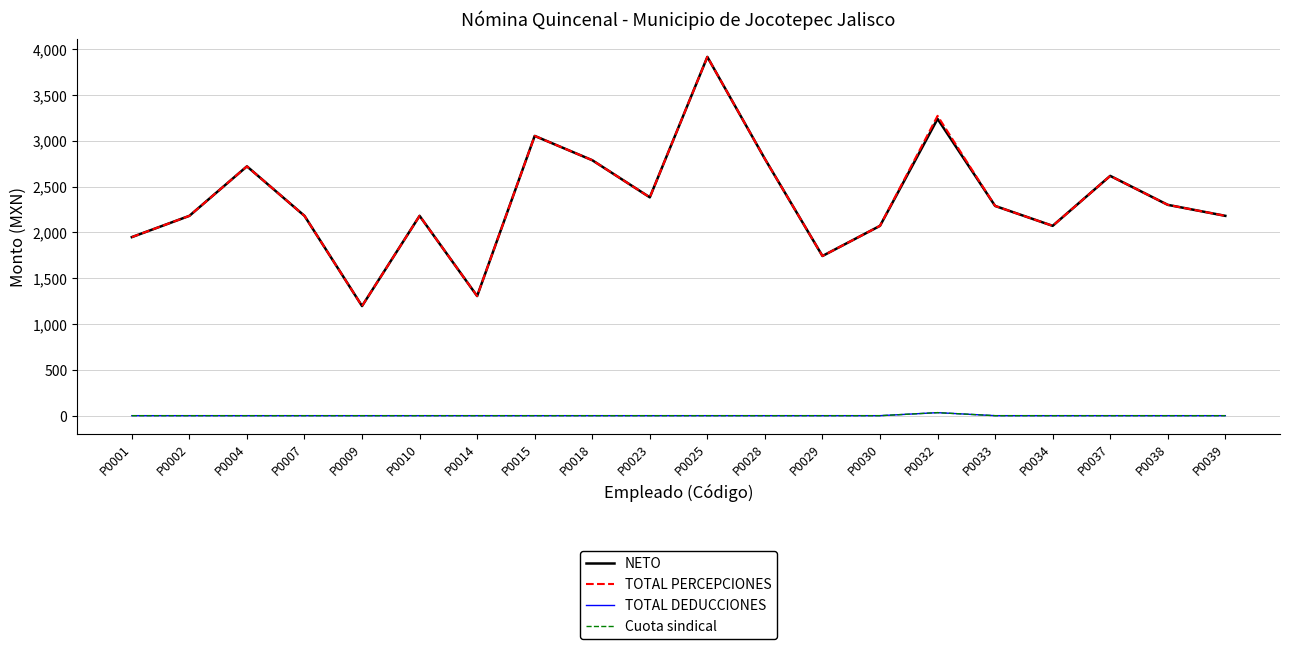

What is the total value across all series at P0007?

4360